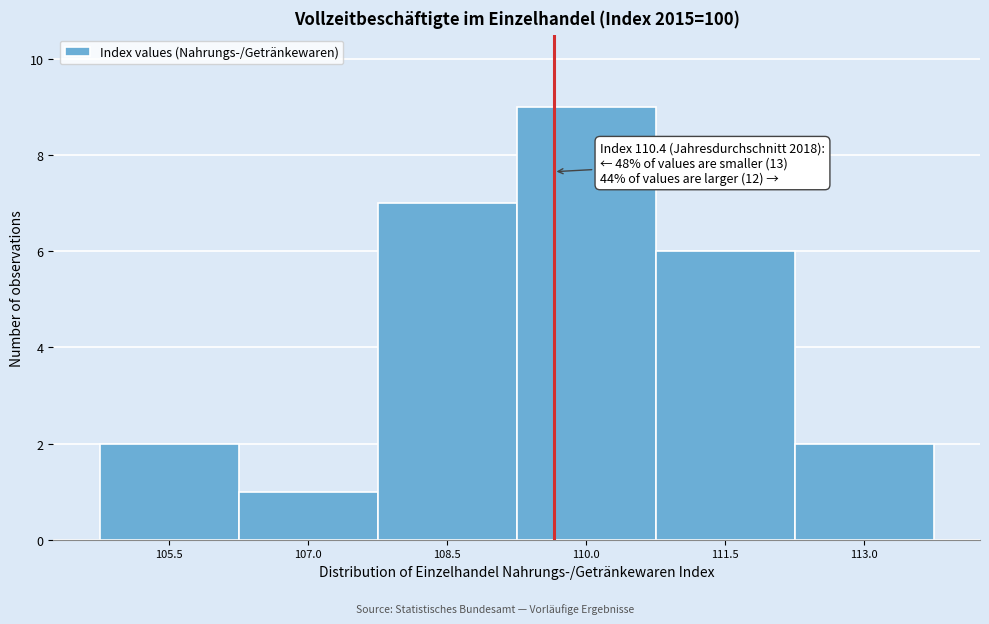

Reading left to right, what are all the values shown in this chart?

105.5=2	107.0=1	108.5=7	110.0=9	111.5=6	113.0=2